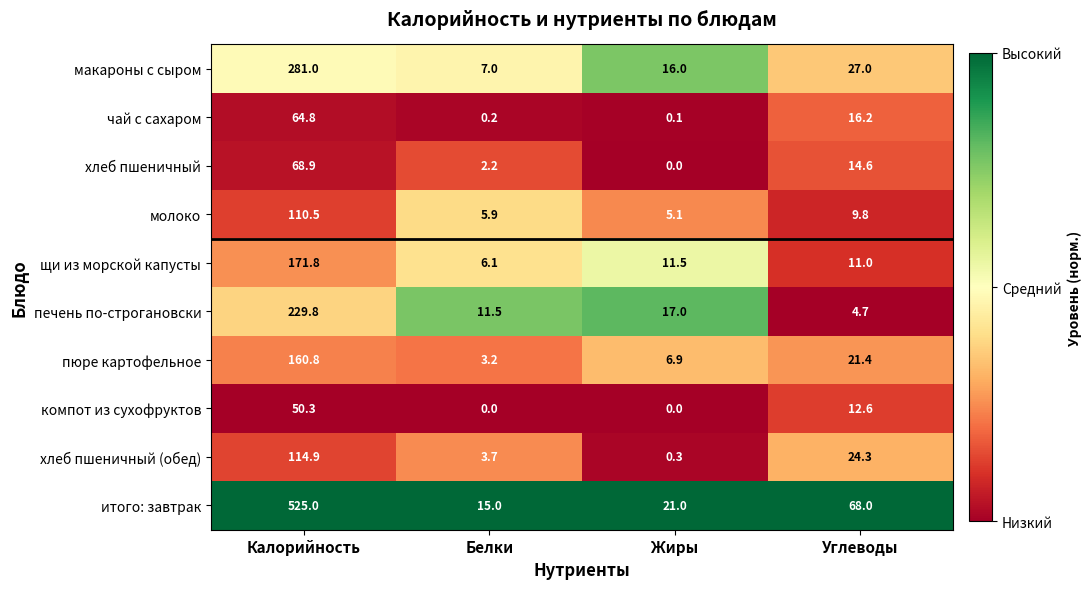

What is the average value of the компот из сухофруктов series?

15.7